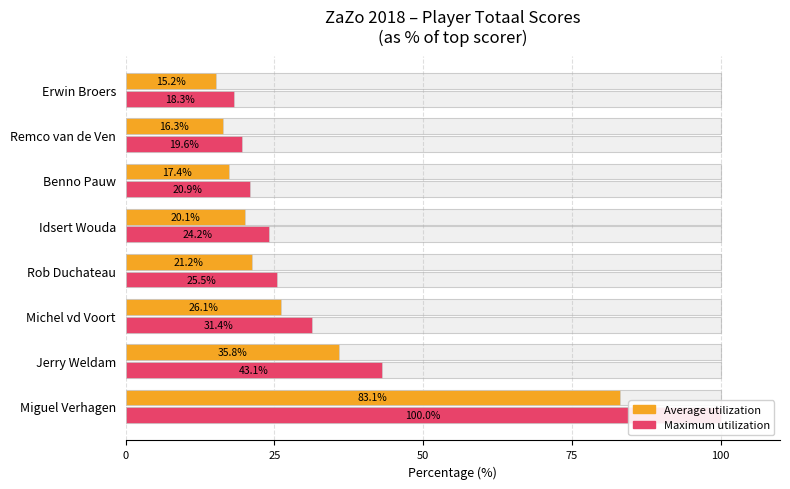

How many groups of bars are there?

8